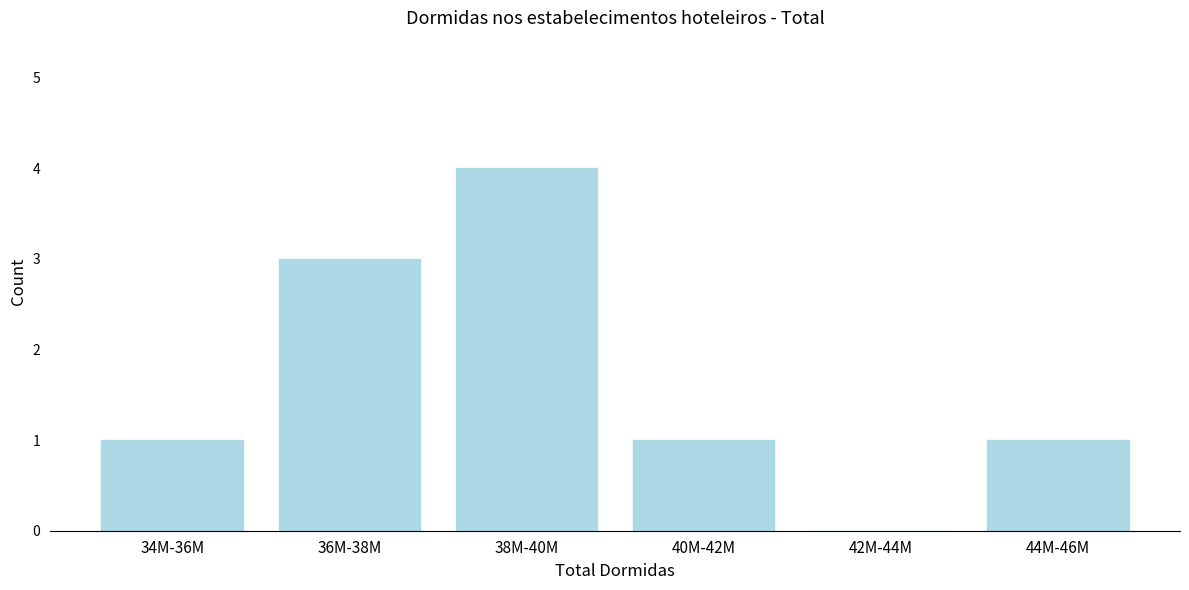

Reading left to right, list all the values displayed in this chart.

34M-36M=1	36M-38M=3	38M-40M=4	40M-42M=1	42M-44M=0	44M-46M=1